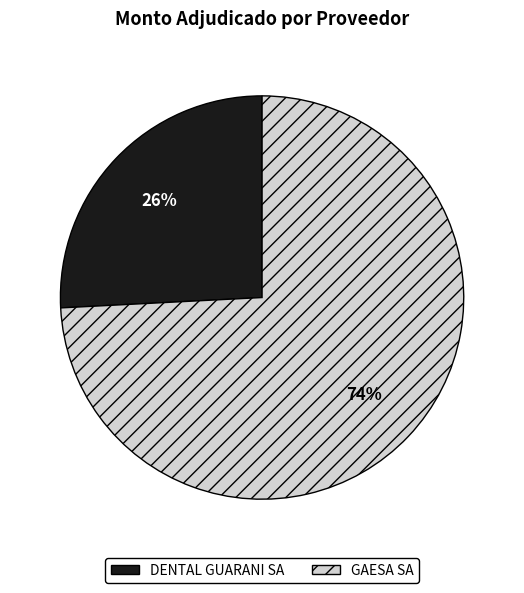

Between DENTAL GUARANI SA and GAESA SA, which is larger?

GAESA SA